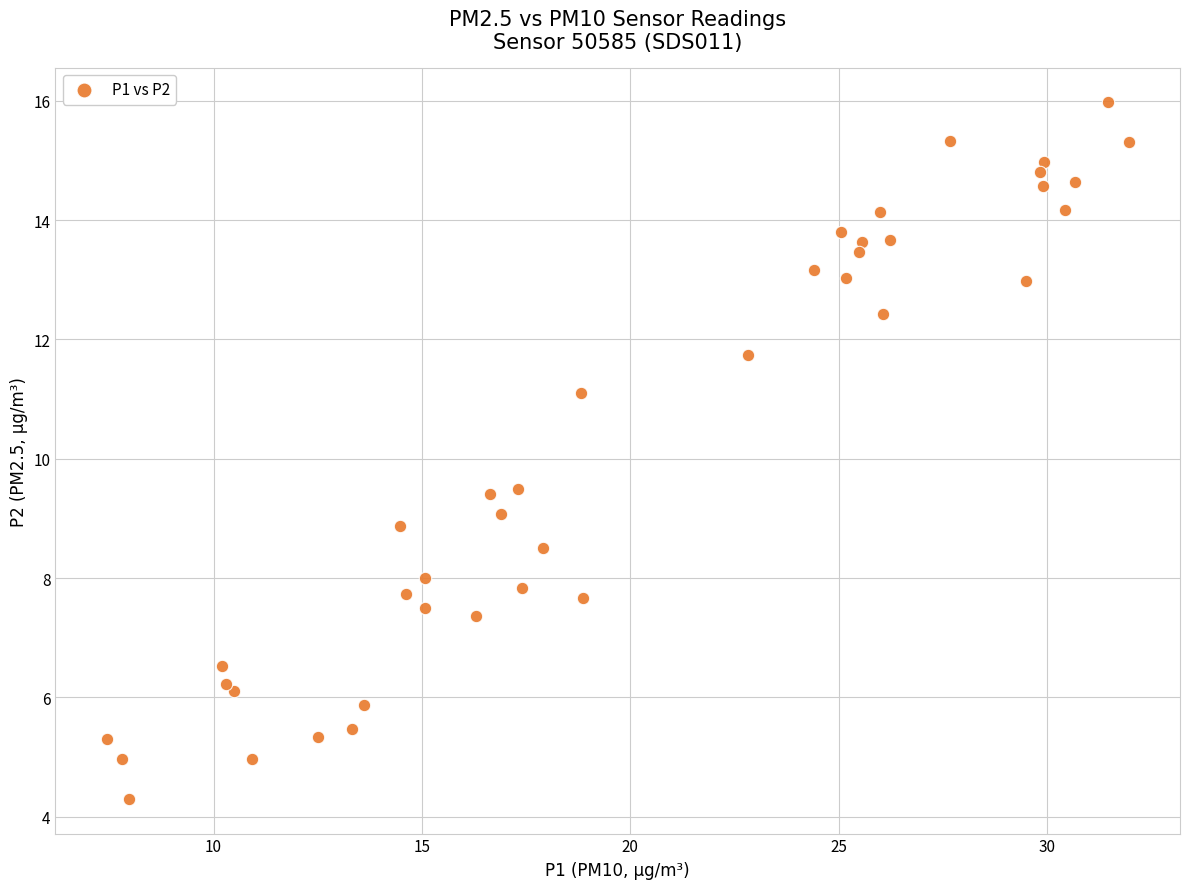

What is the range of X values (max minus min)?

24.5